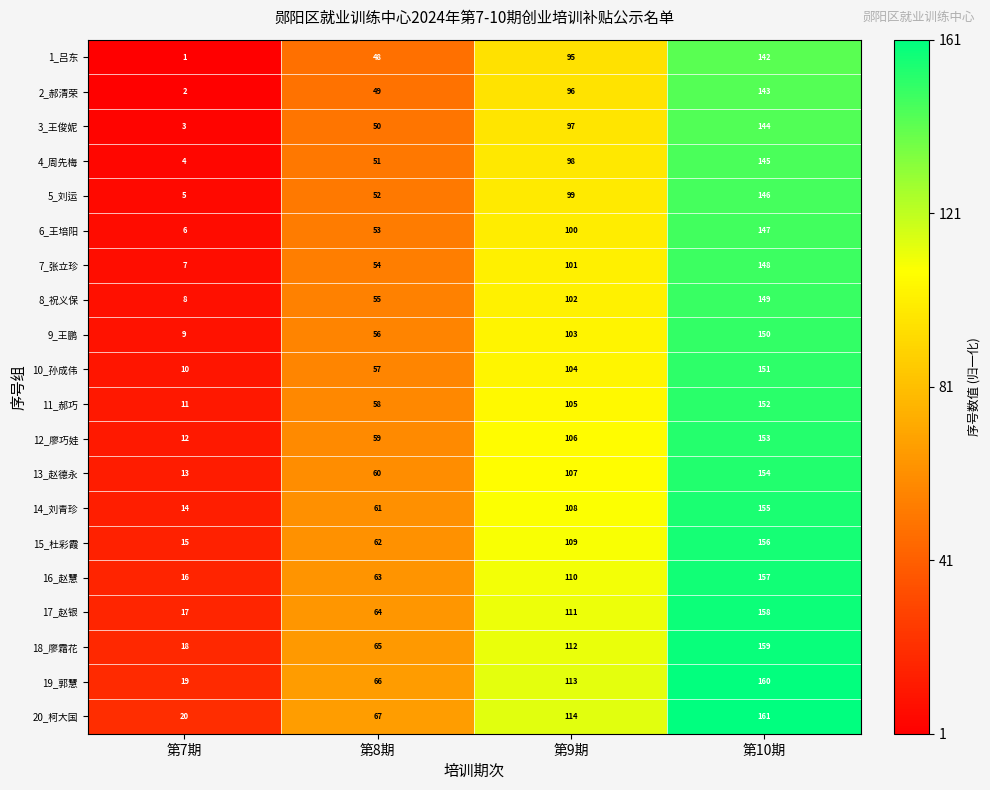

What is the difference between the maximum and minimum values in the 5_刘运 series?

141